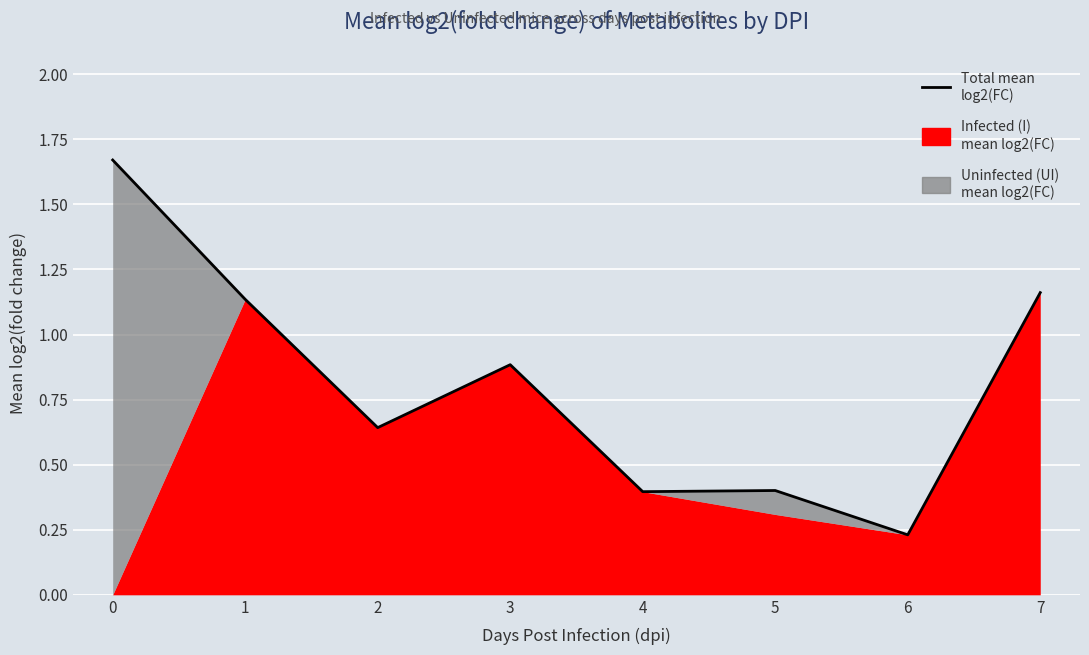

Reading right to left, transcribe all the data shown in this chart.

7=1.2	6=0.2	5=0.4	4=0.4	3=0.9	2=0.6	1=1.1	0=1.7